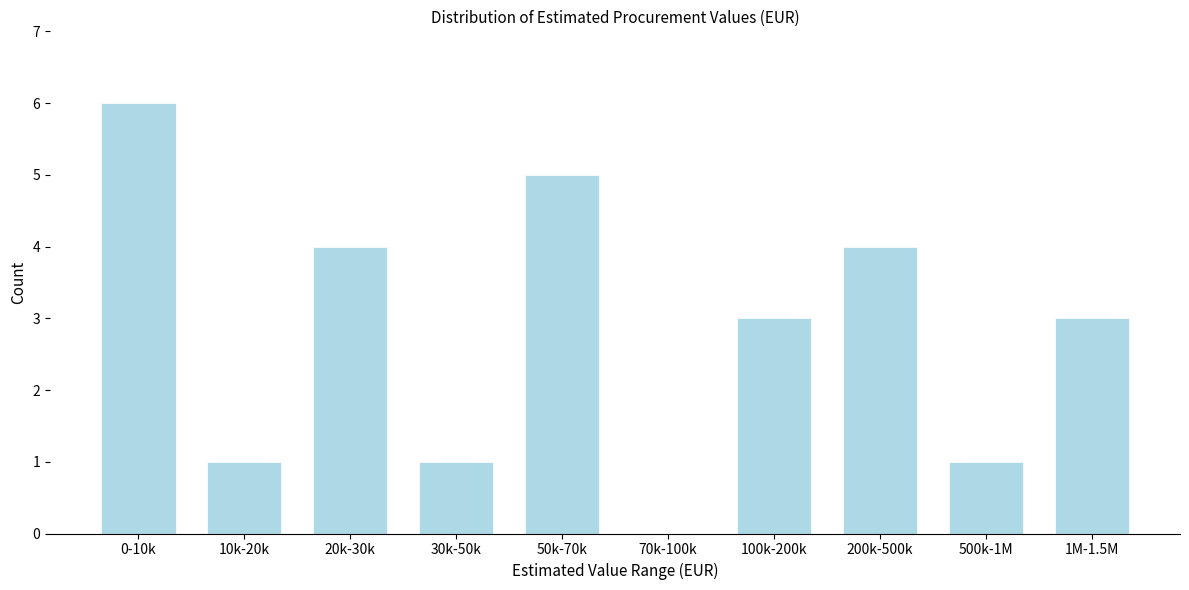

Reading right to left, transcribe all the data shown in this chart.

1M-1.5M=3	500k-1M=1	200k-500k=4	100k-200k=3	70k-100k=0	50k-70k=5	30k-50k=1	20k-30k=4	10k-20k=1	0-10k=6